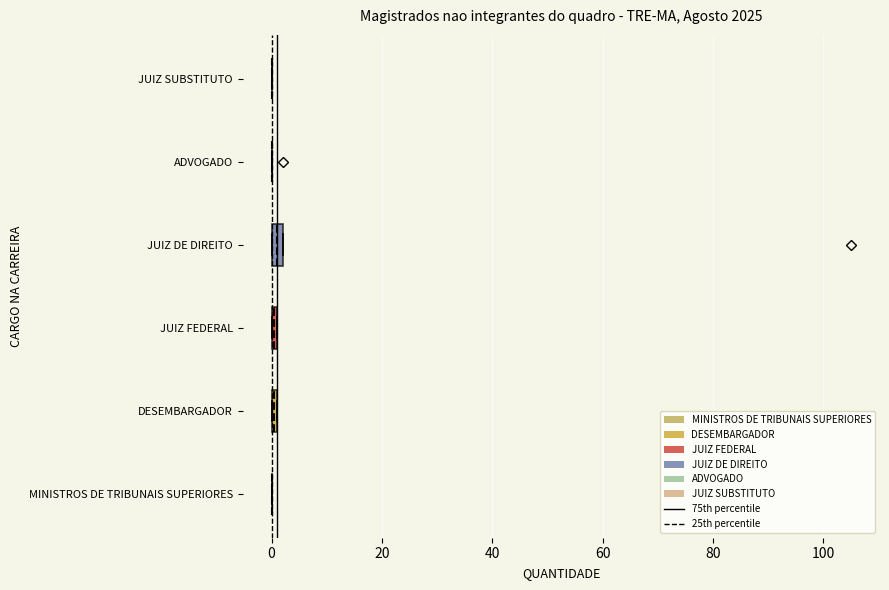

Where is the right edge of the box for DESEMBARGADOR on the x-axis? The values are not printed on the chart, so give them approximately, as read against the axis.

2